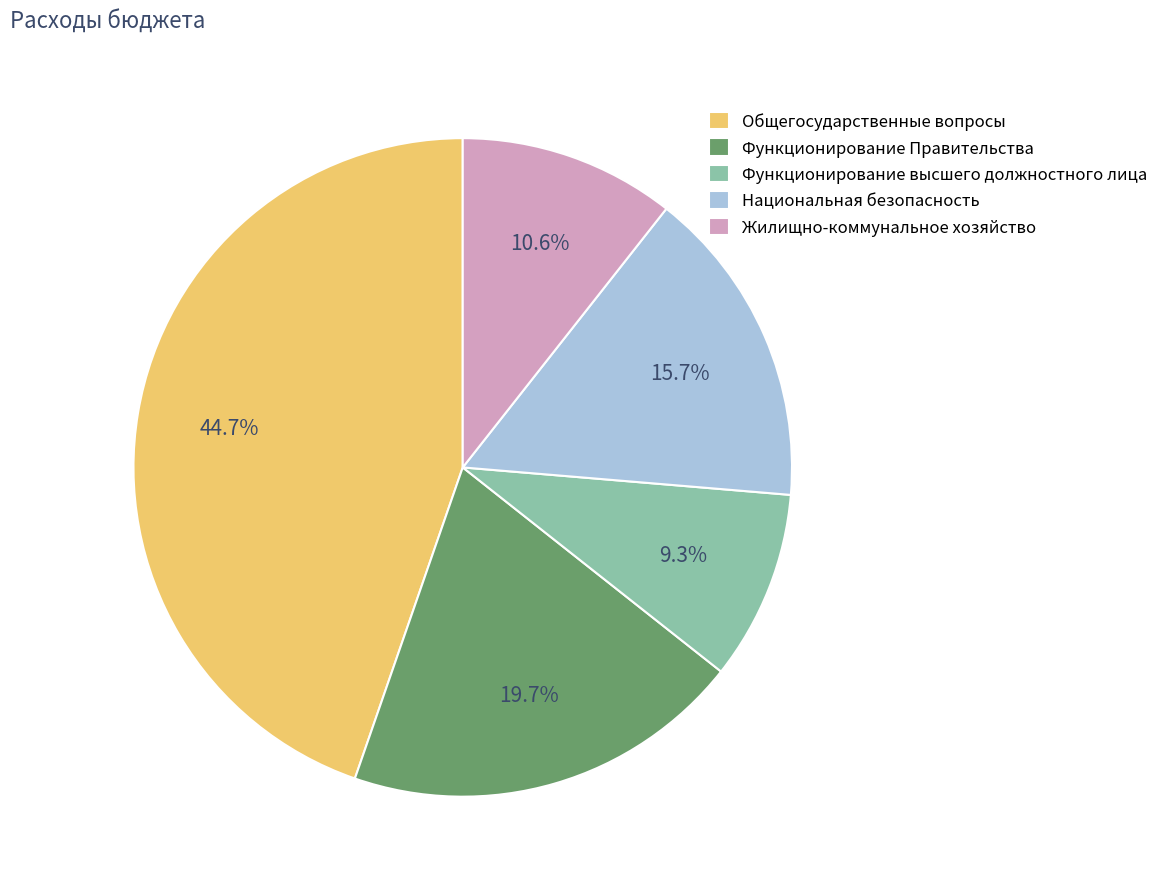

Which slice is the largest?

Общегосударственные вопросы